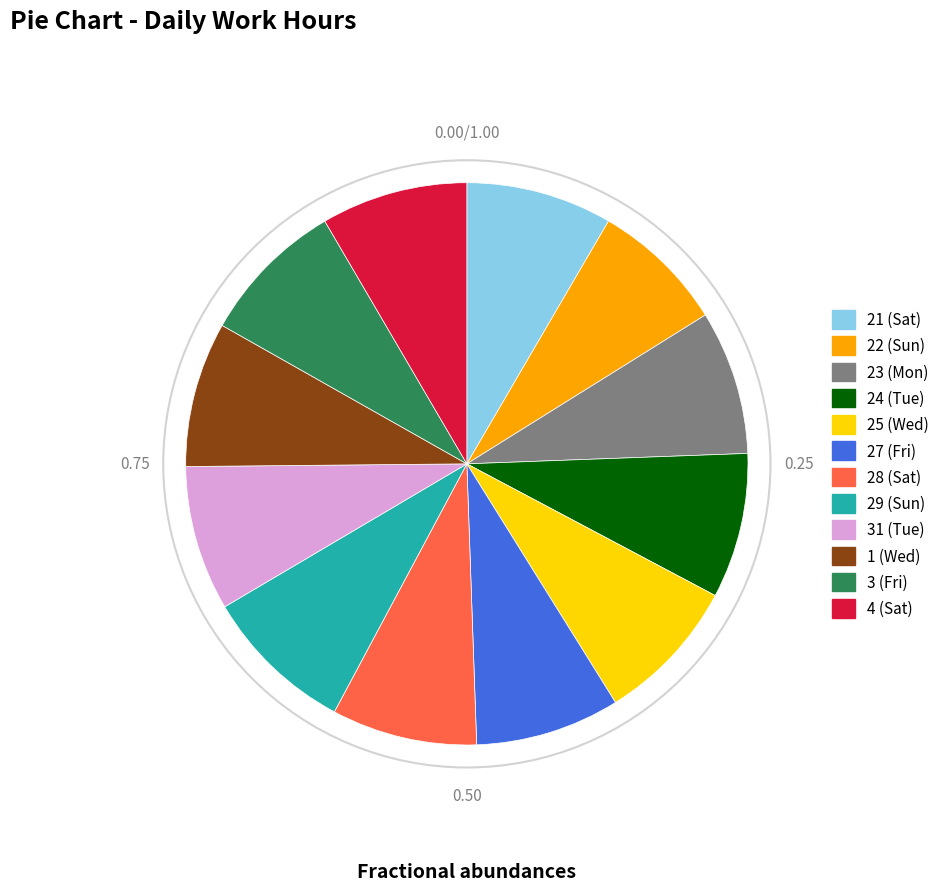

Approximately how many times larger is the value at 22 (Sun) compared to 21 (Sat)?

0.9